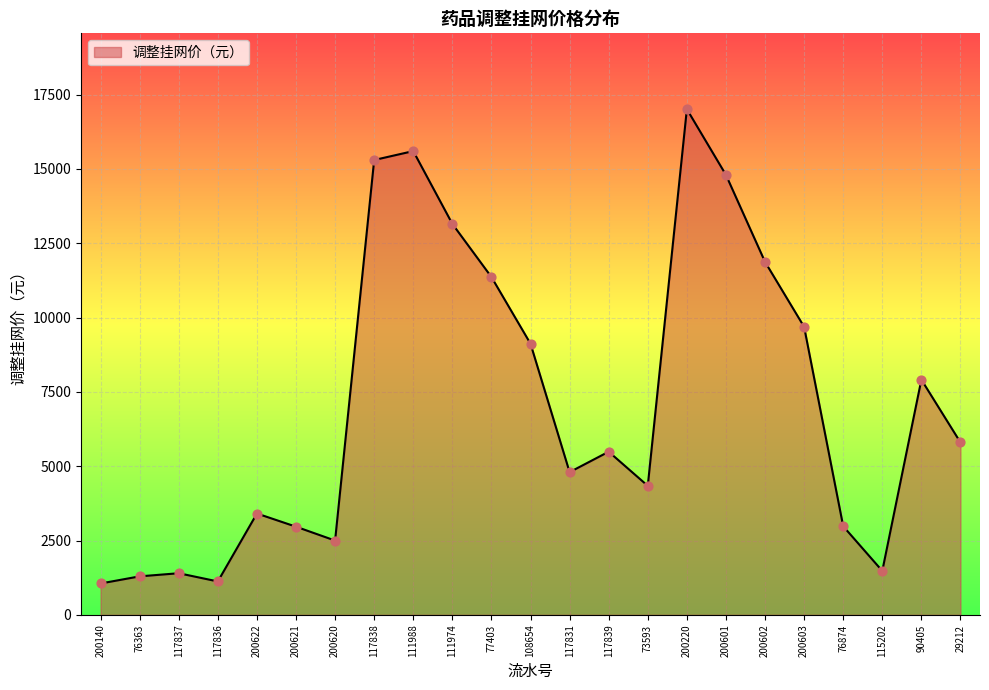

Between 200220 and 115202, which is larger?

200220